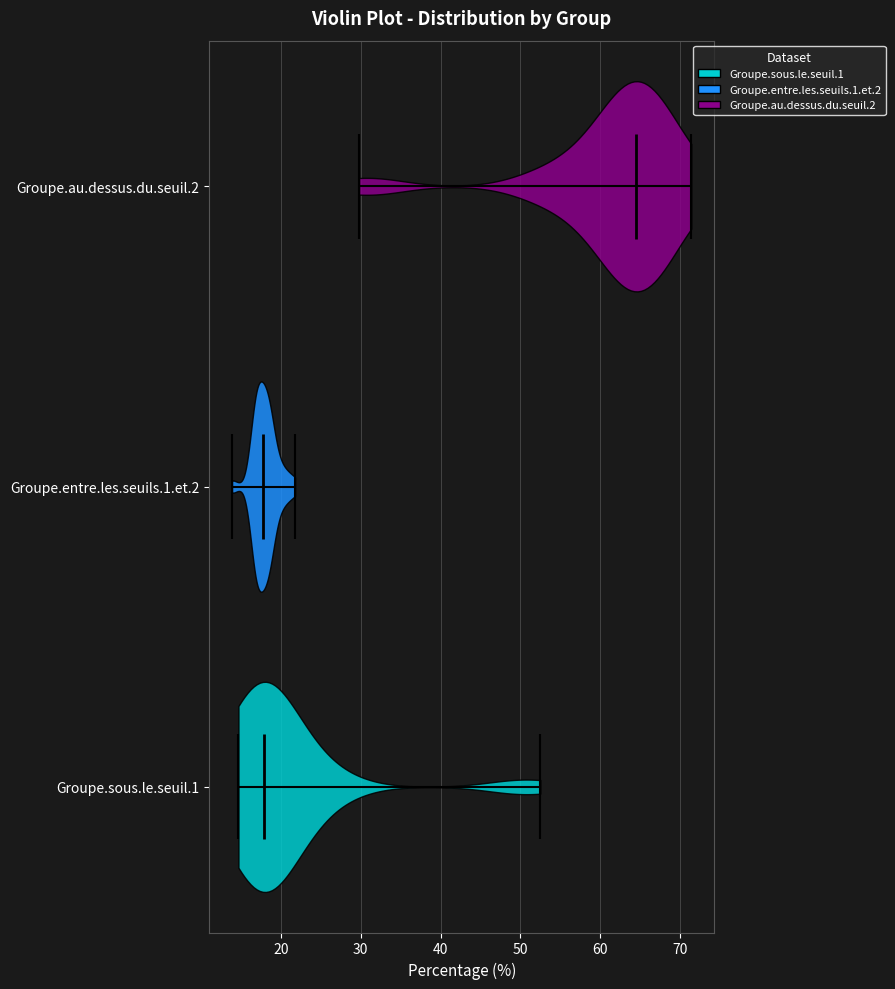

Reading bottom to top, read every violin against the x-axis: where its median line is, and the lowest and highest points it reaches. The values are not printed on the chart, so give them approximately, as read against the axis.

Groupe.sous.le.seuil.1: median line 18, lowest point 15, highest point 53
Groupe.entre.les.seuils.1.et.2: median line 18, lowest point 14, highest point 22
Groupe.au.dessus.du.seuil.2: median line 65, lowest point 30, highest point 71